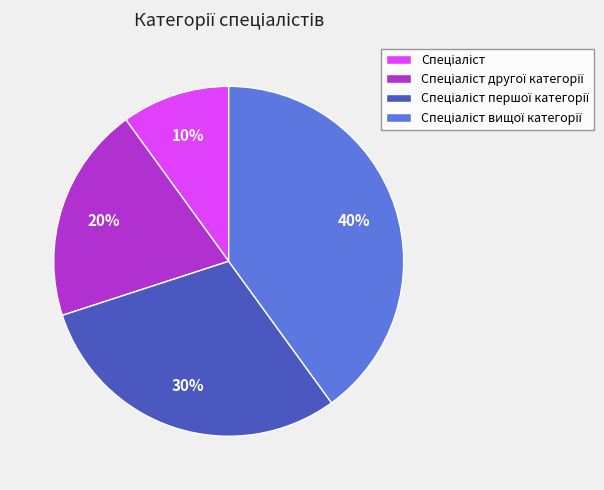

To the nearest percent, what is the average slice percentage?

25%